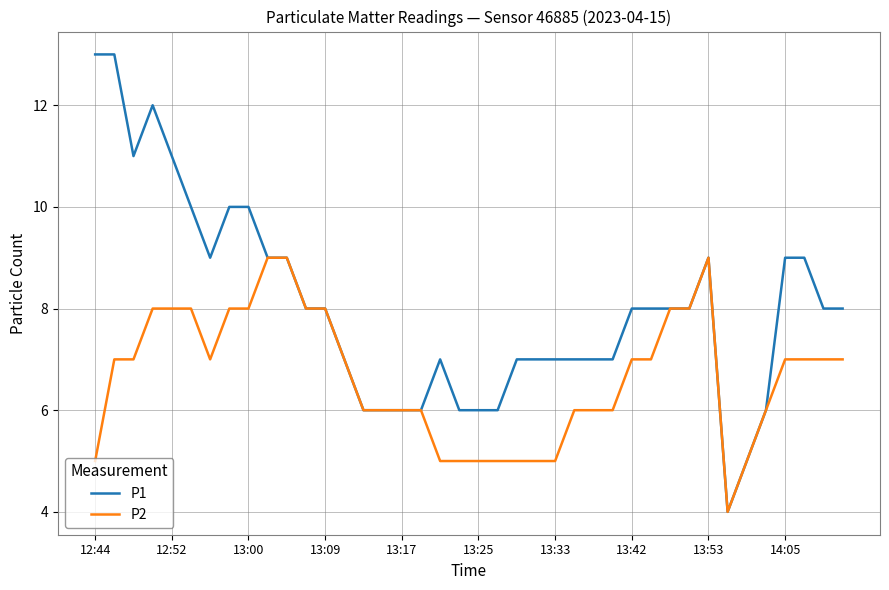

Reading left to right, list all the values displayed in this chart.

P1: 13	13	11	12	11	10	9	10	10	9	9	8	8	7	6	6	6	6	7	6	6	6	7	7	7	7	7	7	8	8	8	8	9	4	5	6	9	9	8	8
P2: 5	7	7	8	8	8	7	8	8	9	9	8	8	7	6	6	6	6	5	5	5	5	5	5	5	6	6	6	7	7	8	8	9	4	5	6	7	7	7	7